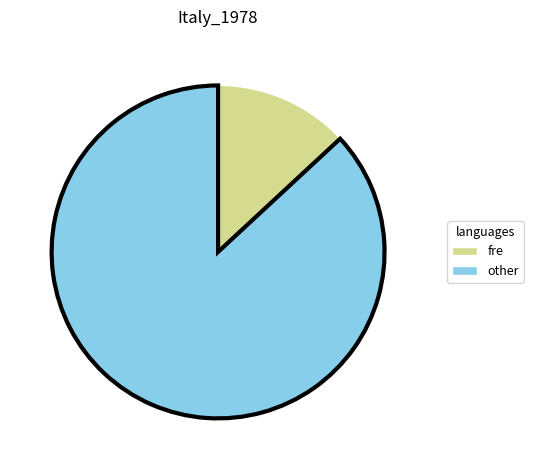

Is there any slice that represents more than half of the pie?

Yes